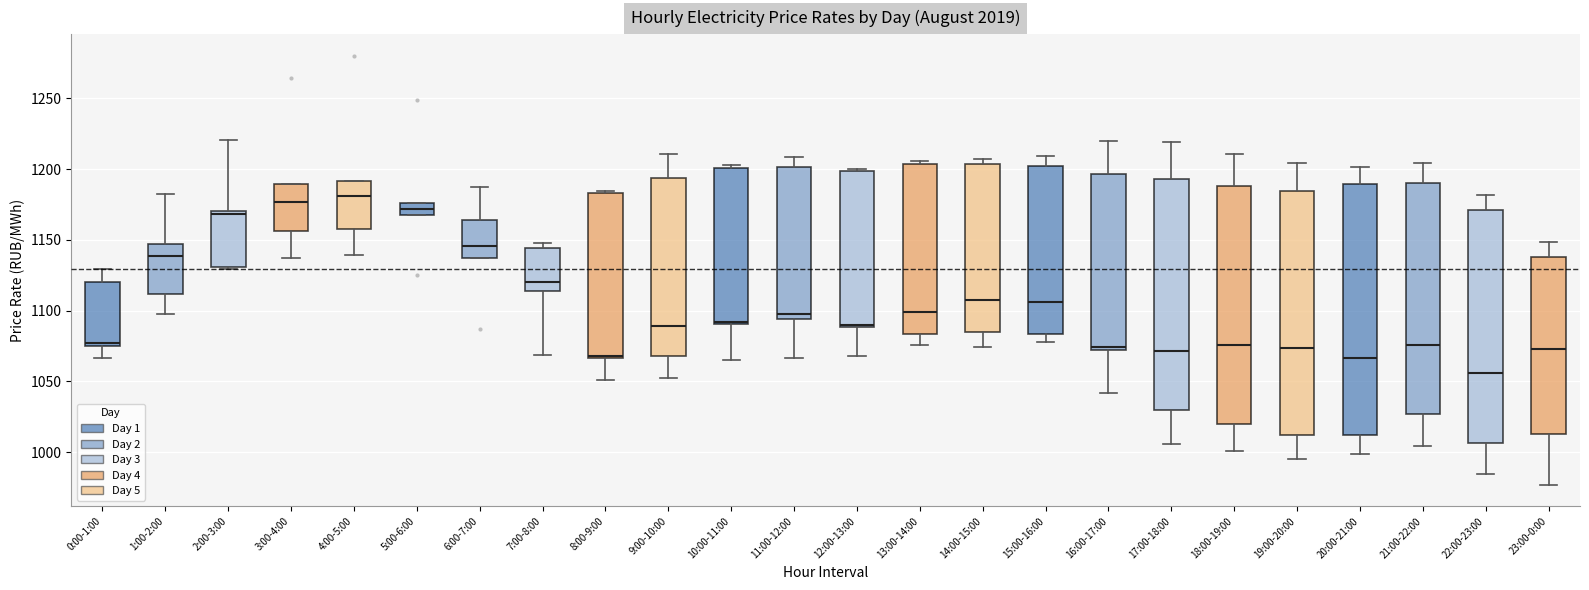

Reading left to right, transcribe this box plot: for each box, give where its median line is, the range the box spans, and where its two whiskers end, as read against the y-axis. The values are not printed on the chart, so give them approximately, as read against the axis.

0:00-1:00: median 1075 (just above the box's lower edge), box 1075 to 1120, whiskers 1065 to 1130
1:00-2:00: median 1140, box 1110 to 1145, whiskers 1095 to 1180
2:00-3:00: median 1170 (just below the box's upper edge), box 1130 to 1170, whiskers 1130 to 1220
3:00-4:00: median 1175, box 1155 to 1190, whiskers 1135 to 1190
4:00-5:00: median 1180, box 1160 to 1190, whiskers 1140 to 1190
5:00-6:00: median 1170 (inside the box), box 1170 to 1175, whiskers 1170 to 1175
6:00-7:00: median 1145, box 1135 to 1165, whiskers 1135 to 1185
7:00-8:00: median 1120, box 1115 to 1145, whiskers 1070 to 1150
8:00-9:00: median 1070, box 1065 to 1185, whiskers 1050 to 1185
9:00-10:00: median 1090, box 1070 to 1195, whiskers 1055 to 1210
10:00-11:00: median 1090 (just above the box's lower edge), box 1090 to 1200, whiskers 1065 to 1205
11:00-12:00: median 1100, box 1095 to 1200, whiskers 1065 to 1210
12:00-13:00: median 1090, box 1090 to 1200, whiskers 1070 to 1200 (just above the box's upper edge)
13:00-14:00: median 1100, box 1085 to 1205, whiskers 1075 to 1205 (just above the box's upper edge)
14:00-15:00: median 1105, box 1085 to 1205, whiskers 1075 to 1205 (just above the box's upper edge)
15:00-16:00: median 1105, box 1085 to 1200, whiskers 1080 to 1210
16:00-17:00: median 1075, box 1070 to 1195, whiskers 1040 to 1220
17:00-18:00: median 1070, box 1030 to 1195, whiskers 1005 to 1220
18:00-19:00: median 1075, box 1020 to 1190, whiskers 1000 to 1210
19:00-20:00: median 1075, box 1015 to 1185, whiskers 995 to 1205
20:00-21:00: median 1065, box 1010 to 1190, whiskers 1000 to 1200
21:00-22:00: median 1075, box 1025 to 1190, whiskers 1005 to 1205
22:00-23:00: median 1055, box 1005 to 1170, whiskers 985 to 1180
23:00-0:00: median 1075, box 1015 to 1140, whiskers 975 to 1150